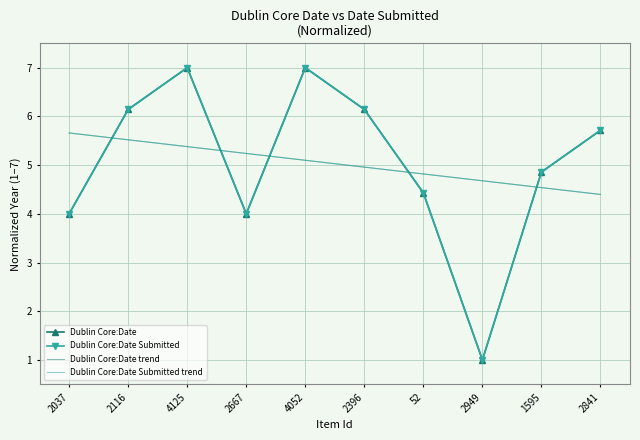

Between 2841 and 1595, which is larger?

2841